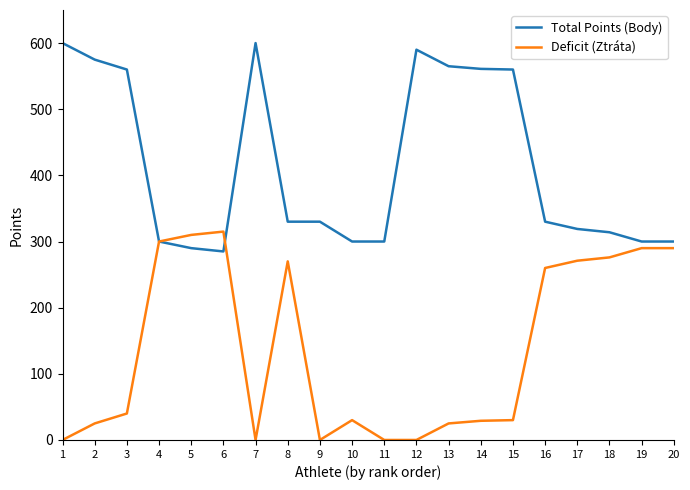

Which series changed the most between 1 and 9?

Total Points (Body)